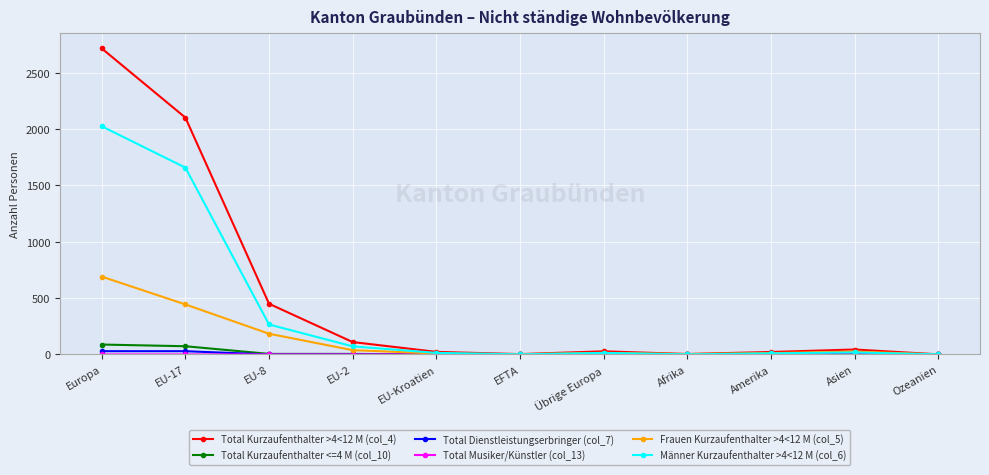

What is the label of the 10th point from the right?

EU-17